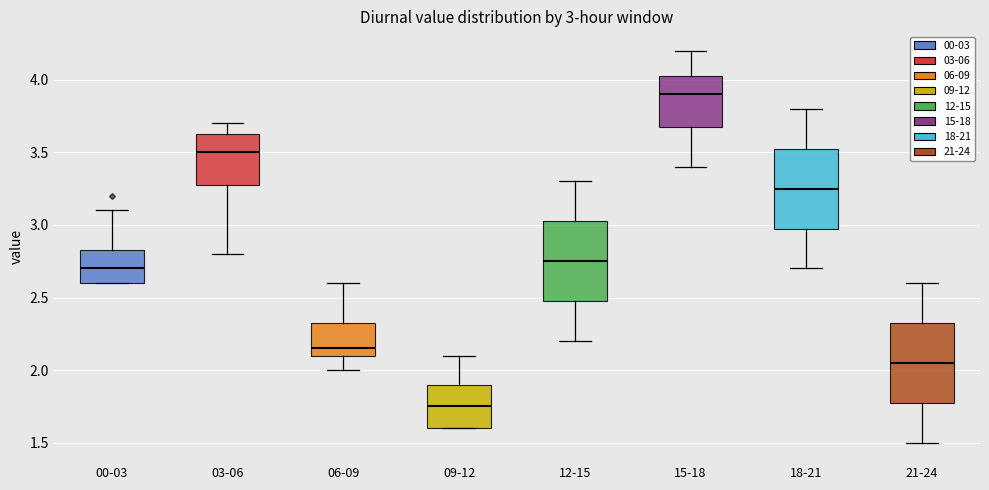

Which box has the highest median line?

15-18